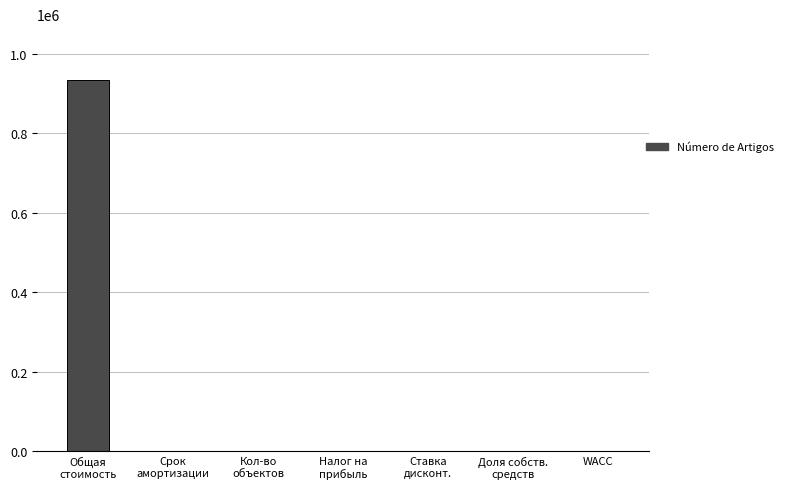

How many series are shown in this chart?

1